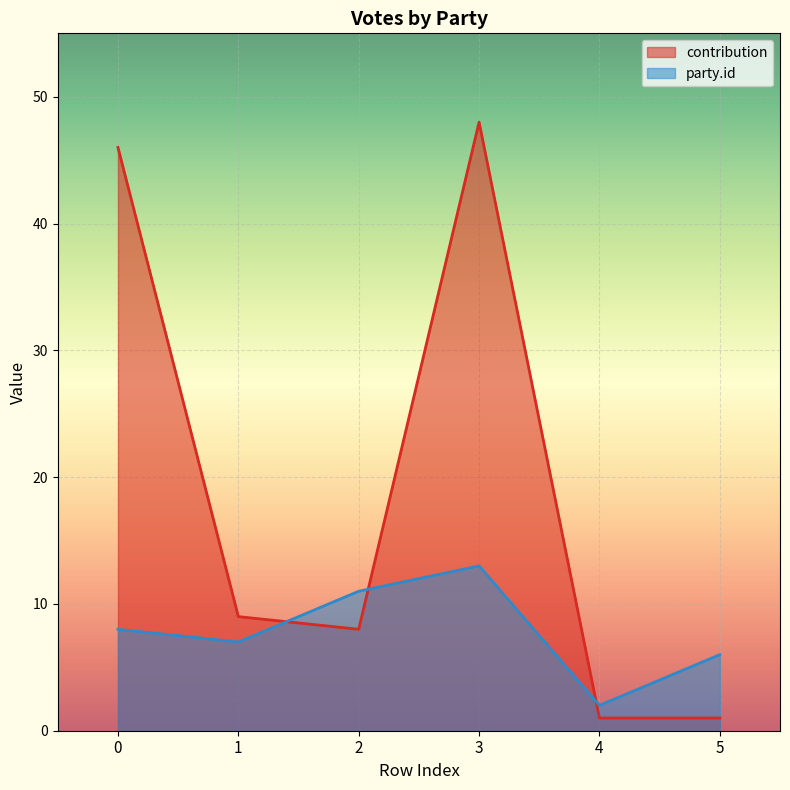

At 5, list the series in order from largest to smallest.

party.id, contribution